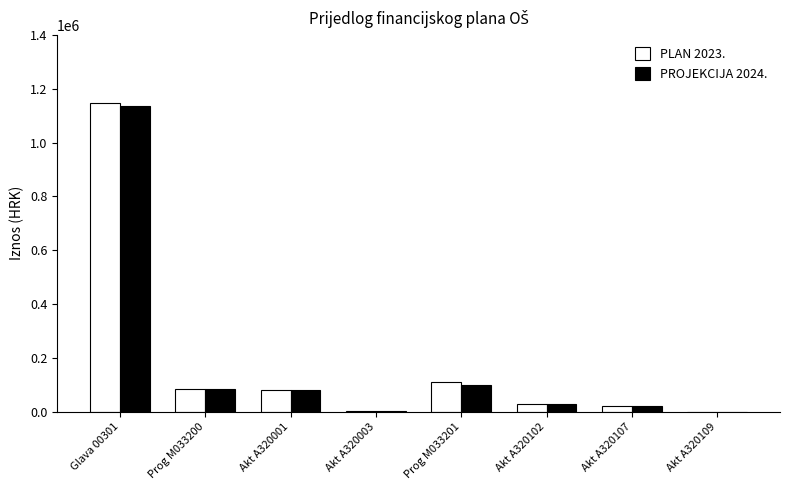

How many distinct data groups are displayed?

2